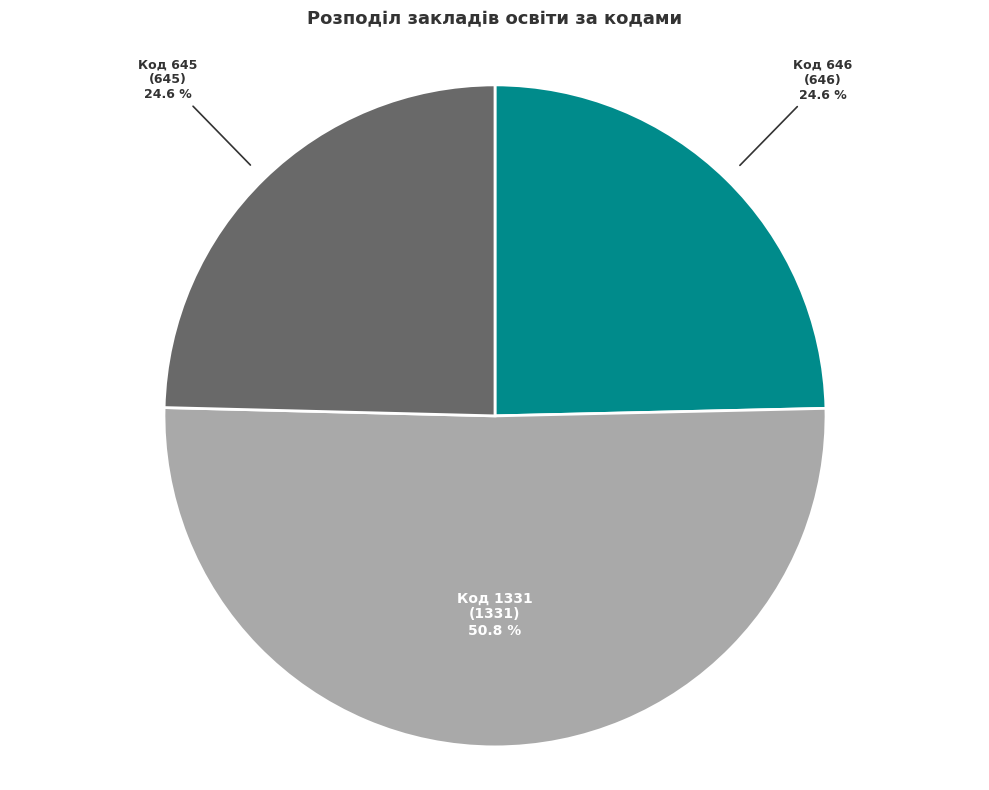

What percentage is NOT represented by Код 646?

75.4%